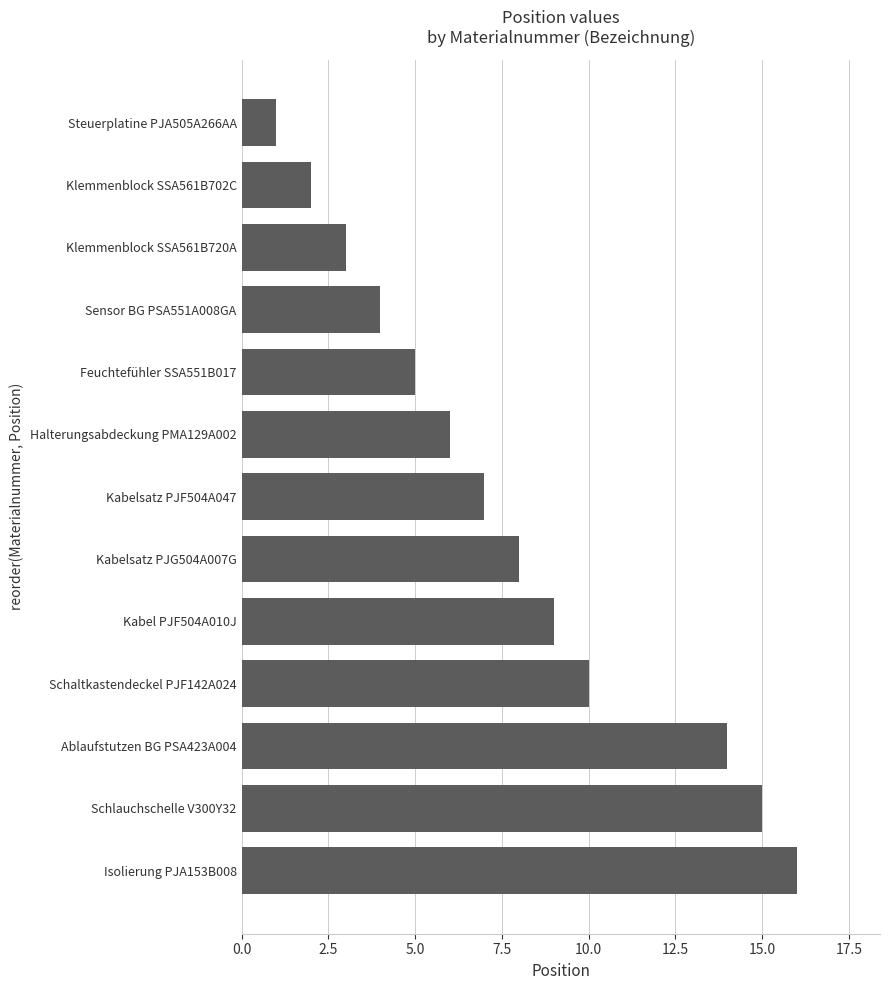

Reading top to bottom, extract all data points from this chart.

Steuerplatine PJA505A266AA=1	Klemmenblock SSA561B702C=2	Klemmenblock SSA561B720A=3	Sensor BG PSA551A008GA=4	Feuchtefühler SSA551B017=5	Halterungsabdeckung PMA129A002=6	Kabelsatz PJF504A047=7	Kabelsatz PJG504A007G=8	Kabel PJF504A010J=9	Schaltkastendeckel PJF142A024=10	Ablaufstutzen BG PSA423A004=14	Schlauchschelle V300Y32=15	Isolierung PJA153B008=16